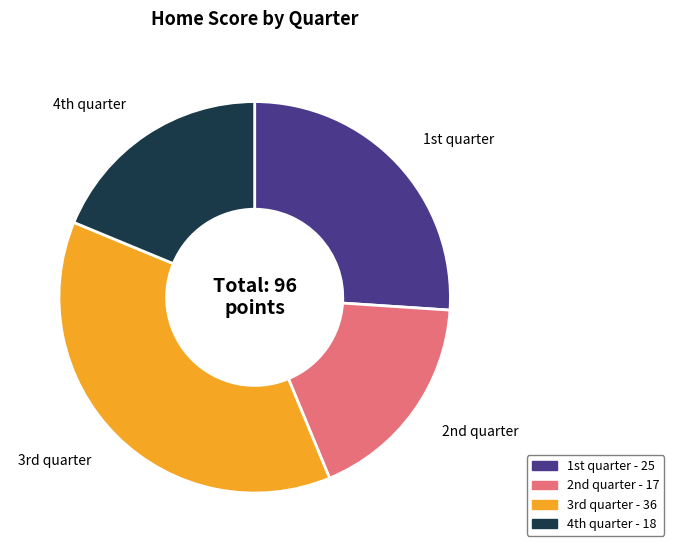

What is the largest slice in the pie chart?

3rd quarter